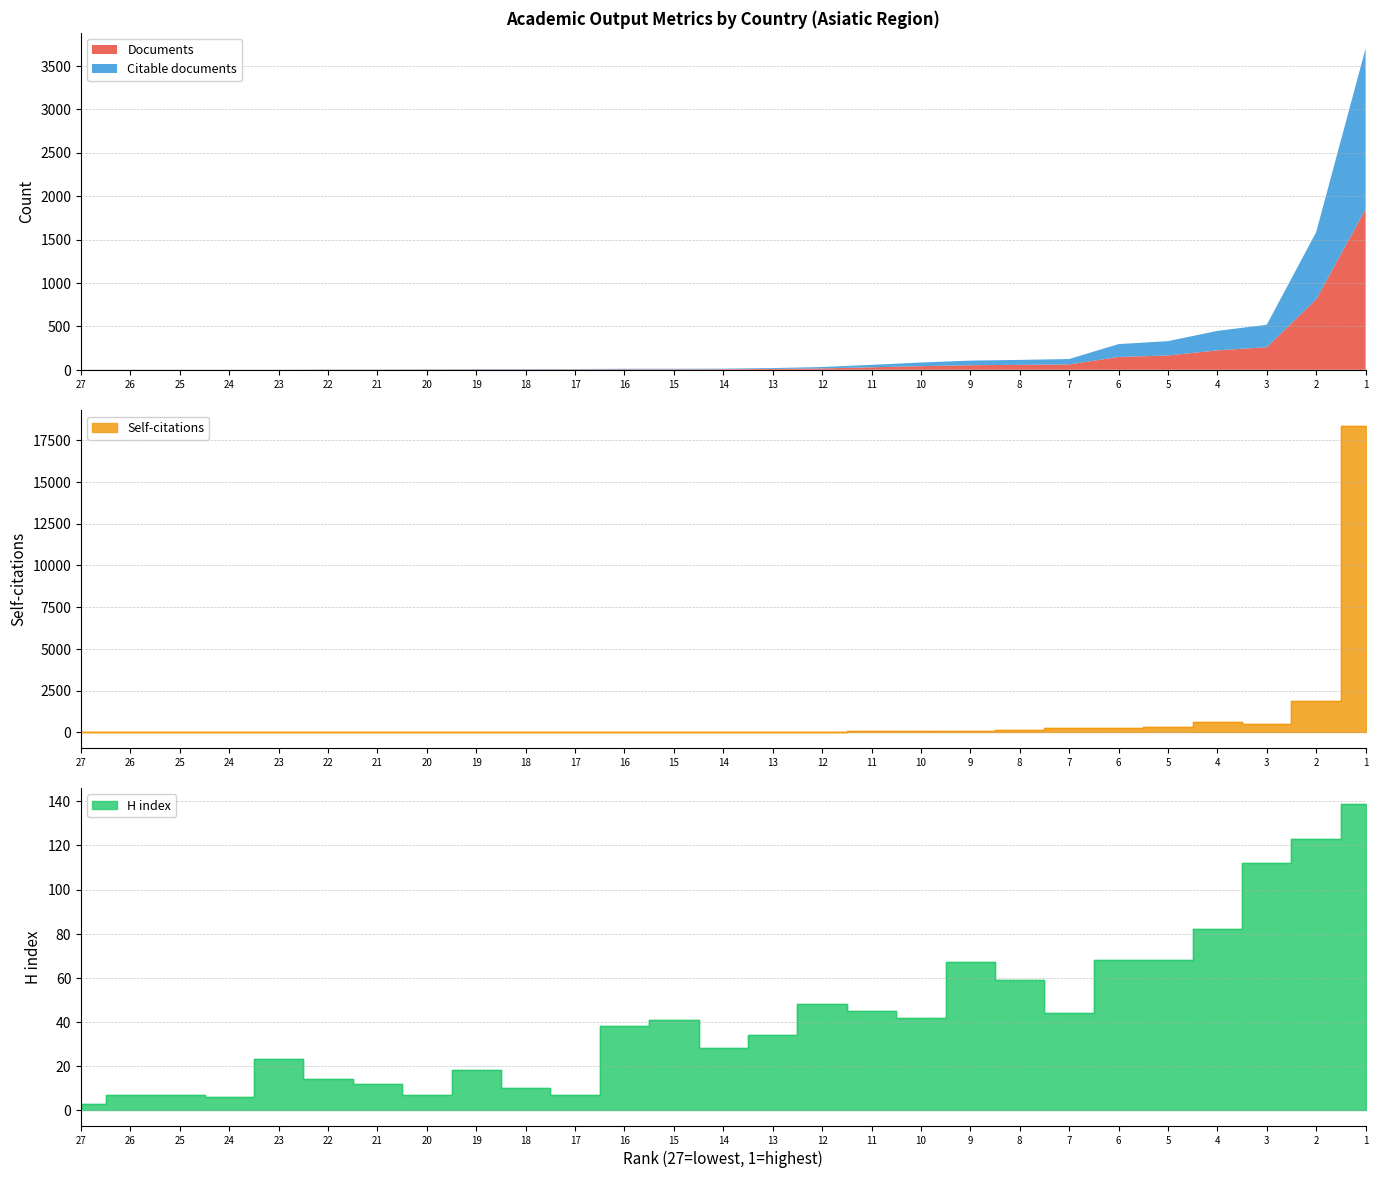

Between 12 and 9, which series saw the biggest shift?

Self-citations